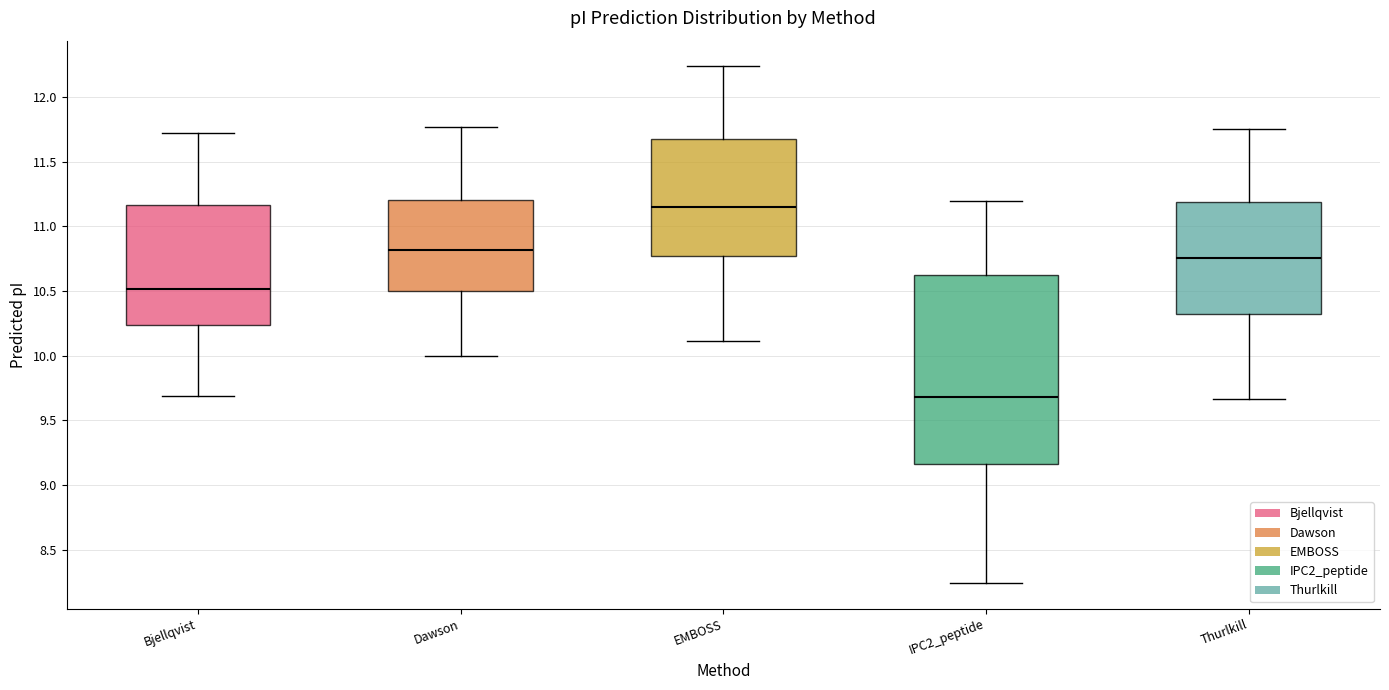

Reading left to right, transcribe this box plot: for each box, give where its median line is, the range the box spans, and where its two whiskers end, as read against the y-axis. The values are not printed on the chart, so give them approximately, as read against the axis.

Bjellqvist: median 10.50, box 10.25 to 11.15, whiskers 9.70 to 11.75
Dawson: median 10.80, box 10.50 to 11.20, whiskers 10.00 to 11.75
EMBOSS: median 11.15, box 10.75 to 11.65, whiskers 10.10 to 12.25
IPC2_peptide: median 9.70, box 9.15 to 10.60, whiskers 8.25 to 11.20
Thurlkill: median 10.75, box 10.30 to 11.20, whiskers 9.65 to 11.75